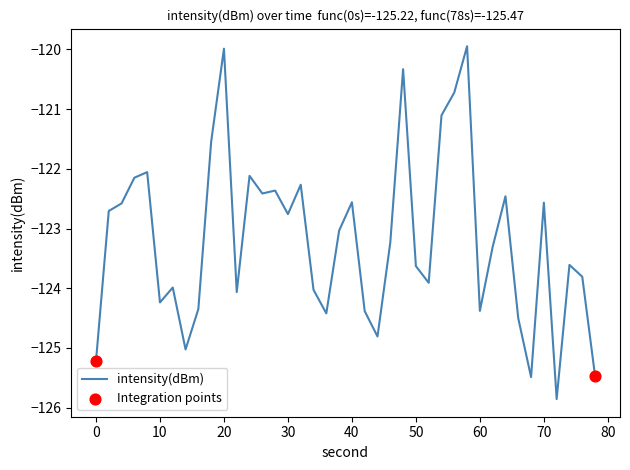

What is the difference between the maximum and minimum values?

5.9